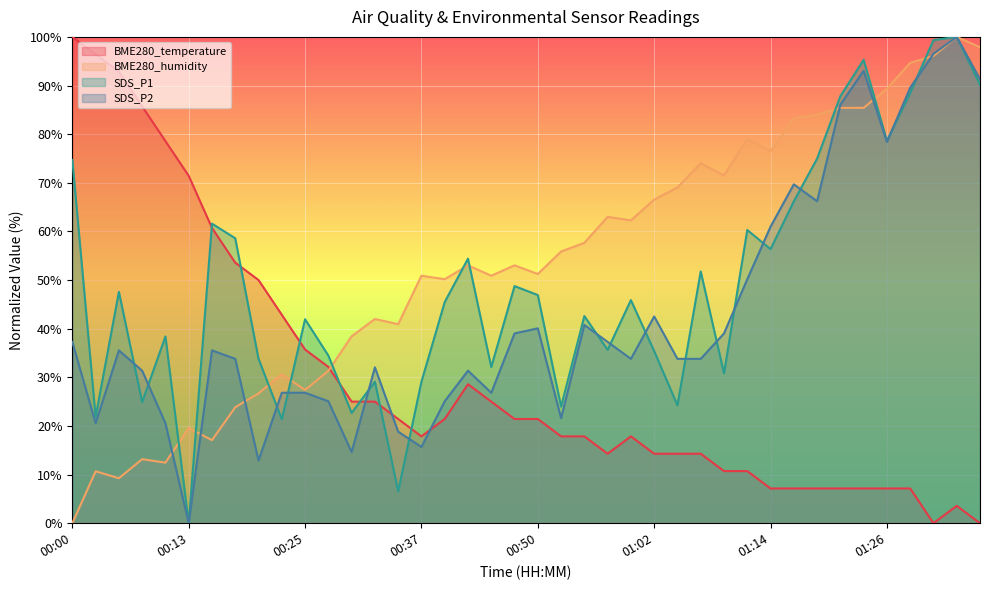

At which label does SDS_P1 reach its peak?

01:34